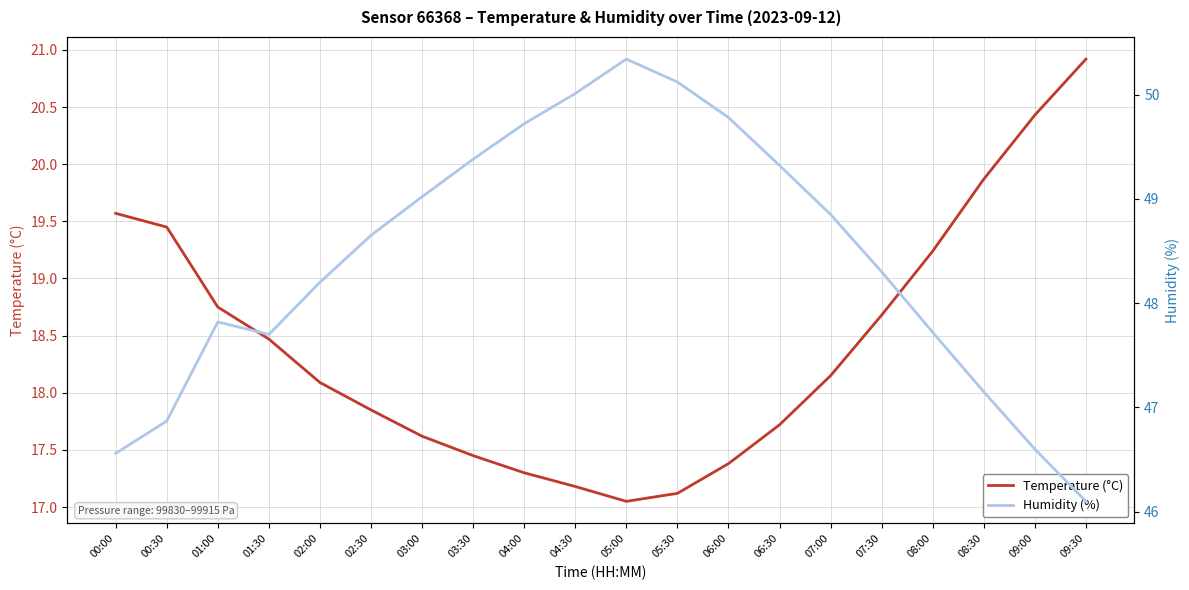

Reading left to right, transcribe all the data shown in this chart.

Temperature (°C): 19.6	19.4	18.8	18.5	18.1	17.9	17.6	17.4	17.3	17.2	17.1	17.1	17.4	17.7	18.1	18.7	19.2	19.9	20.4	20.9
Humidity (%): 46.6	46.9	47.8	47.7	48.2	48.6	49.0	49.4	49.7	50.0	50.3	50.1	49.8	49.3	48.9	48.3	47.7	47.1	46.6	46.1